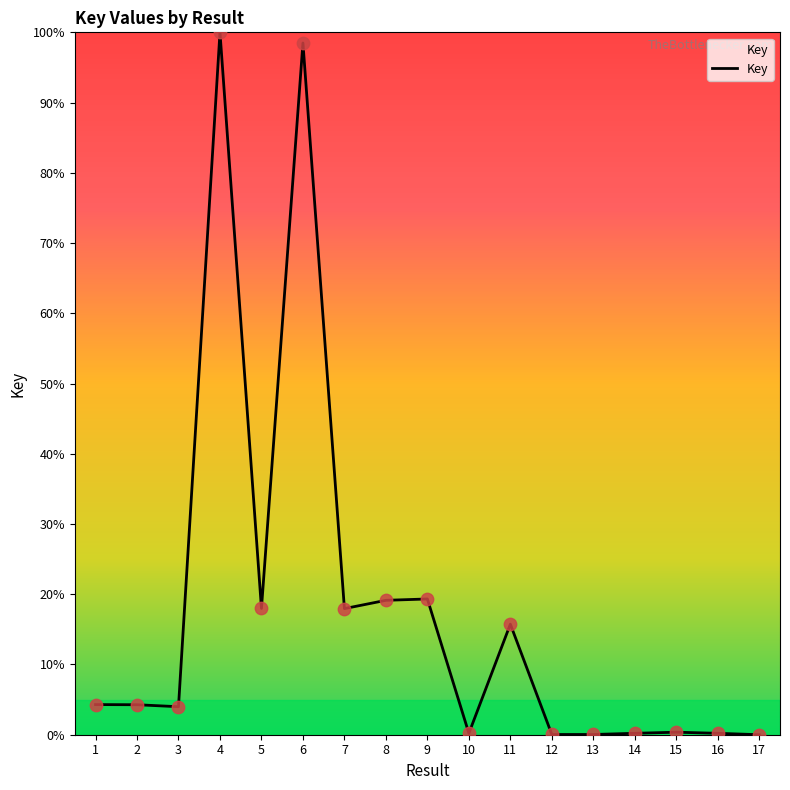

Which has a higher value, 9 or 14?

9